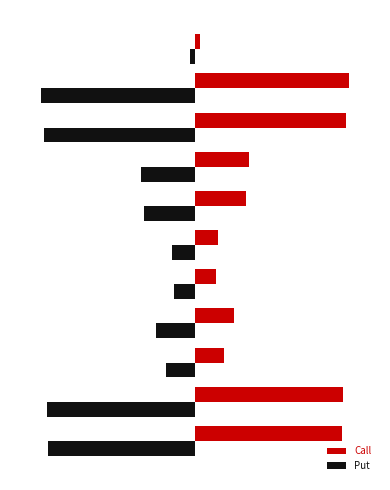

What are all the series names shown in the legend?

Call, Put